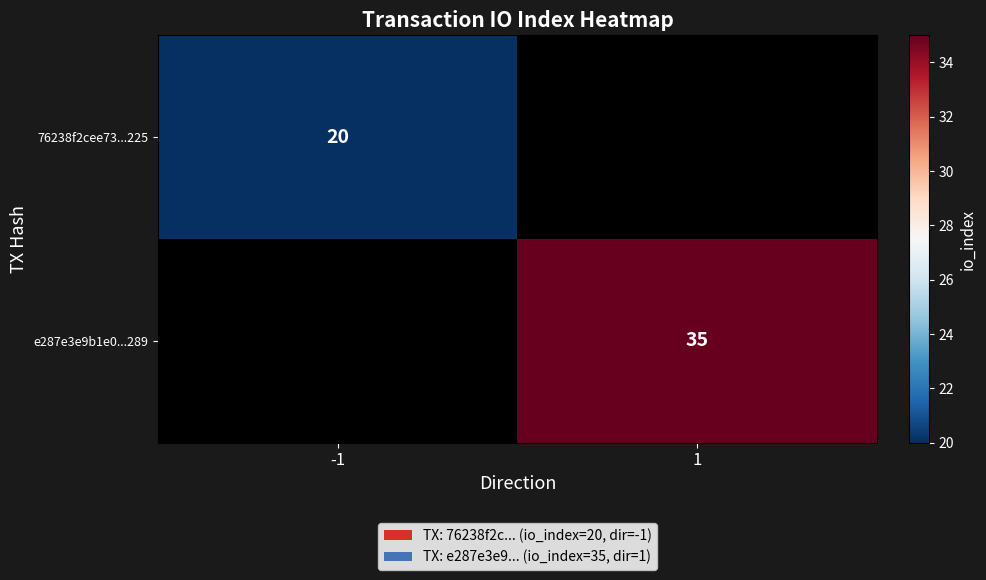

How many categories are shown in the chart?

2